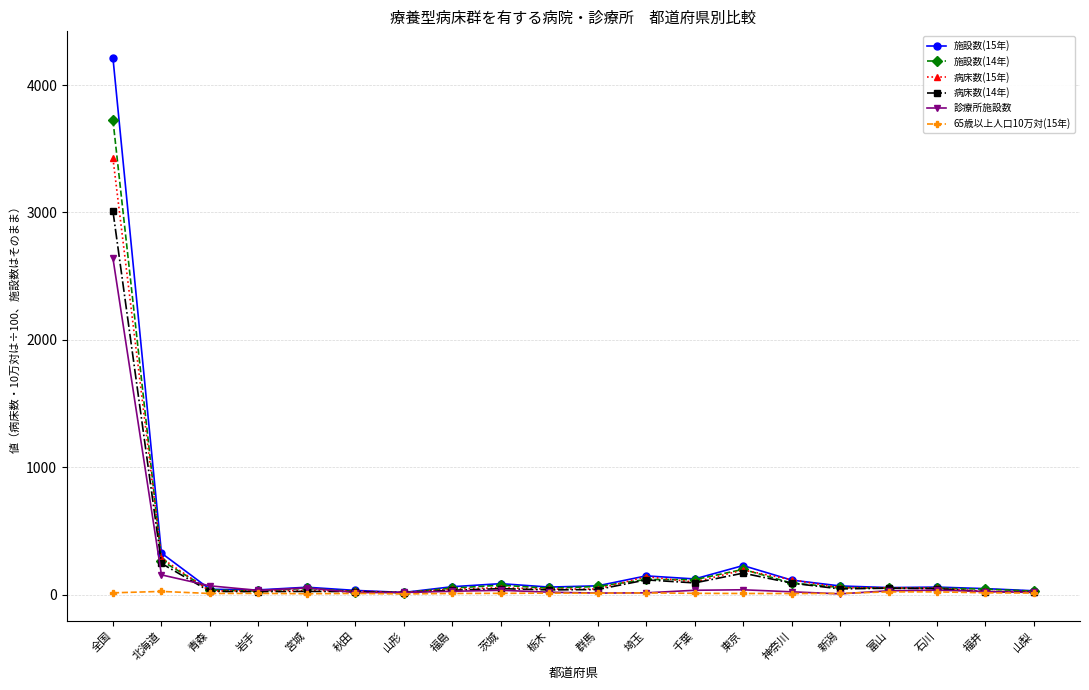

In 病床数(15年), how many points are lower than both neighbors (excluding endpoints)?

4